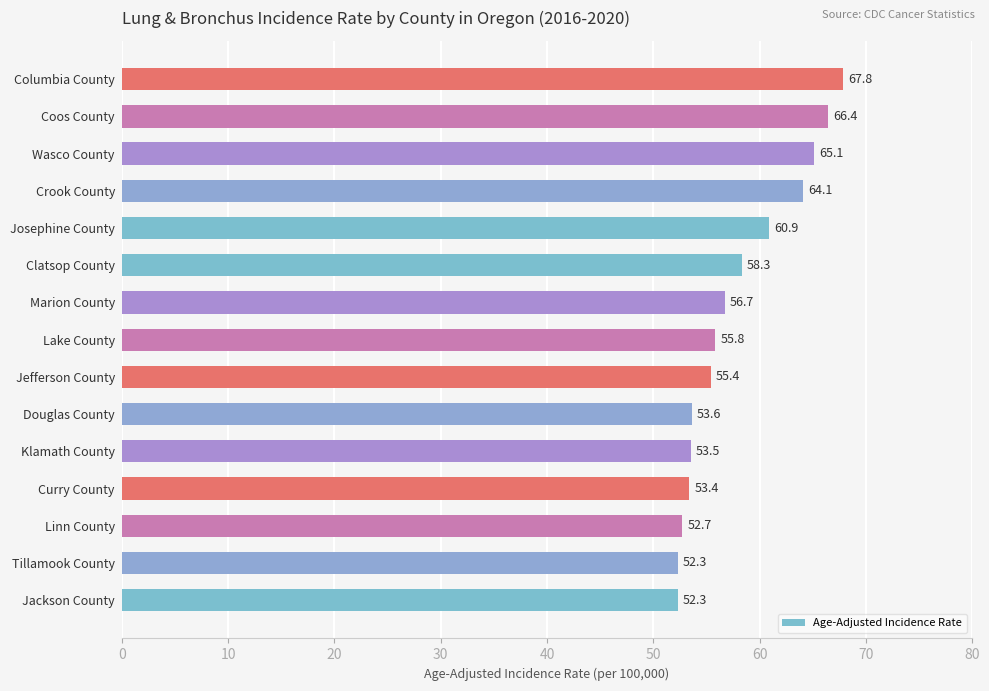

What is the maximum value shown in the chart?

67.8